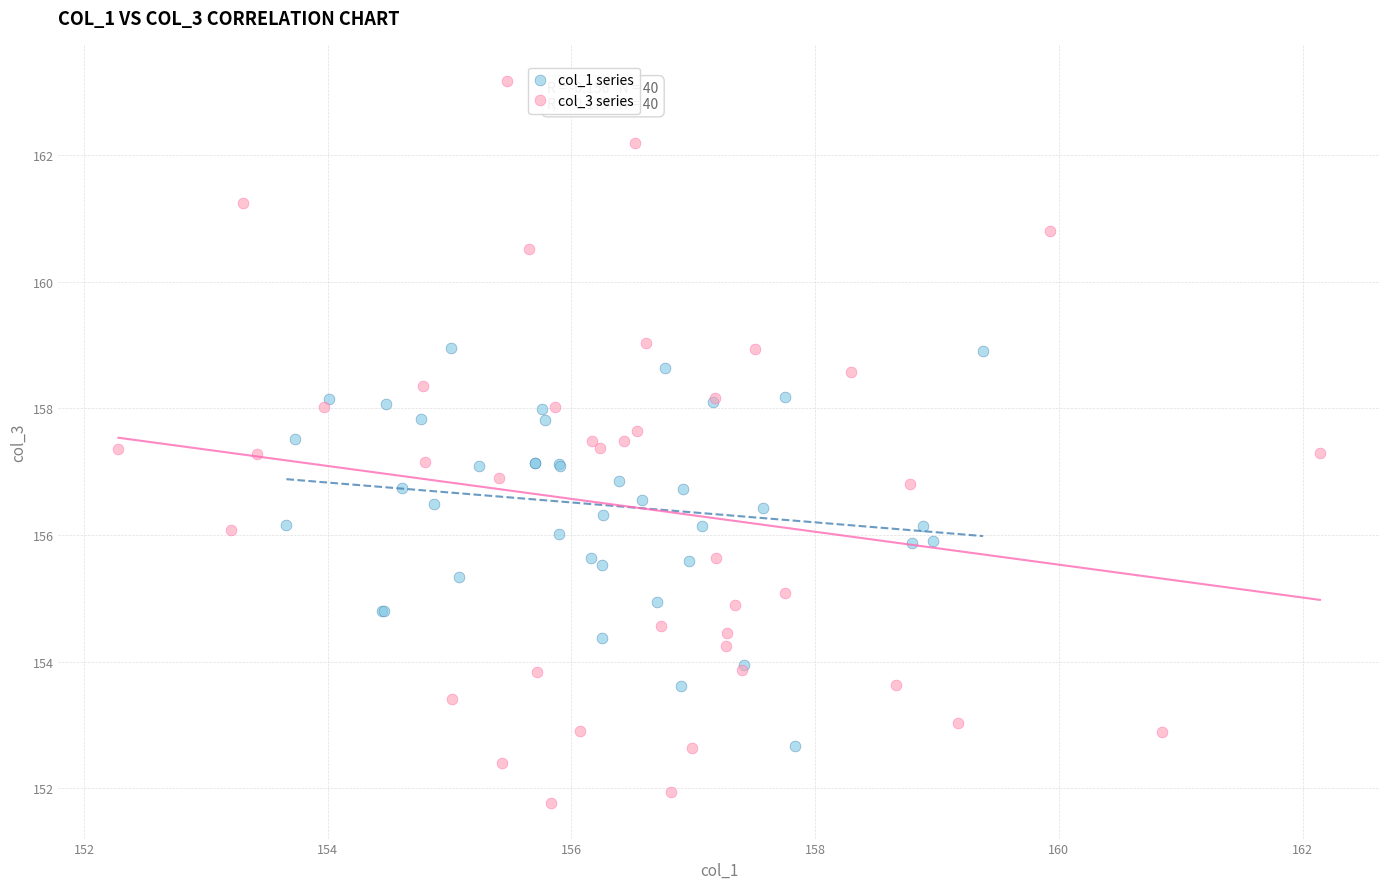

Which series reaches the maximum Y coordinate?

col_3 series